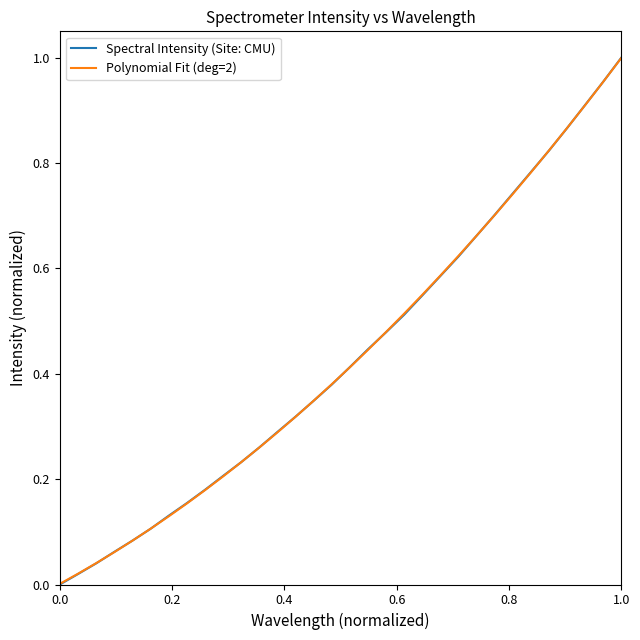

Which series has the widest spread of values?

Spectral Intensity (Site: CMU)